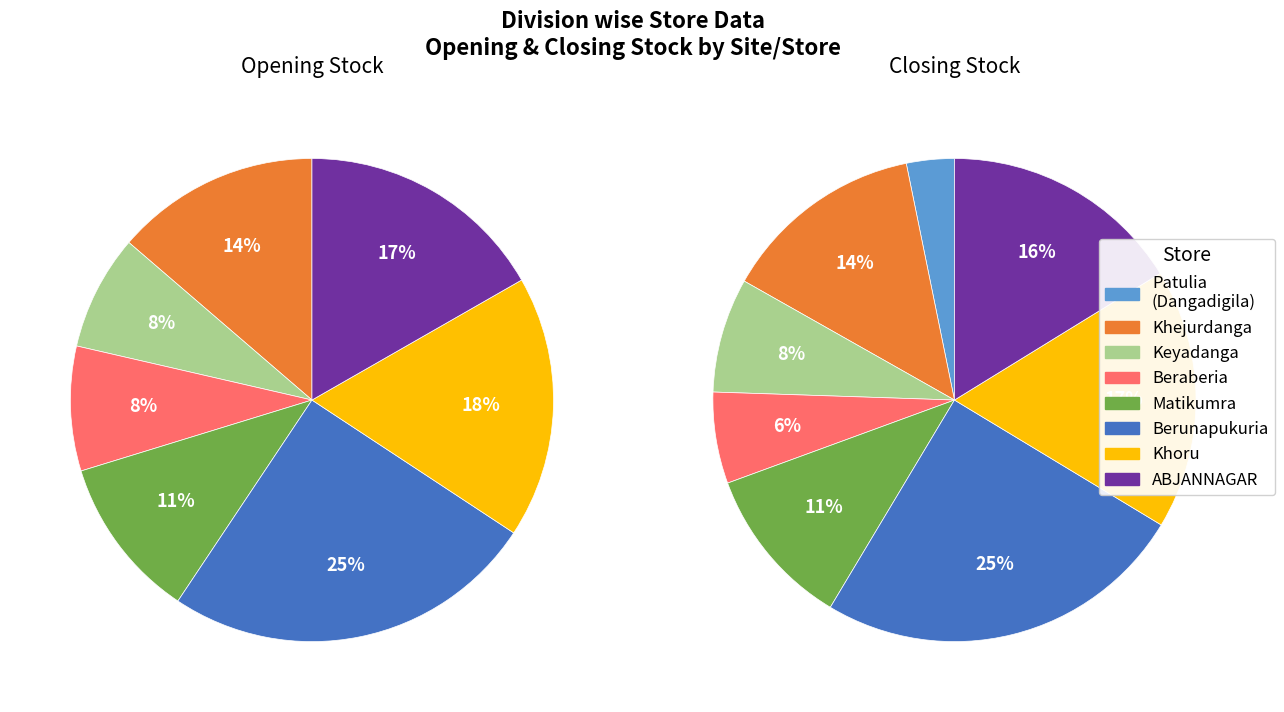

How many slices are in this pie chart?

8